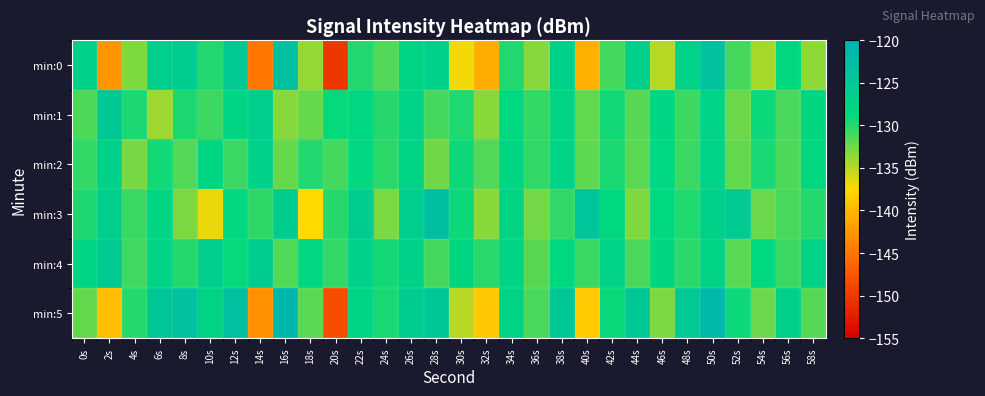

At which category does the chart reach its peak across all series?

16s